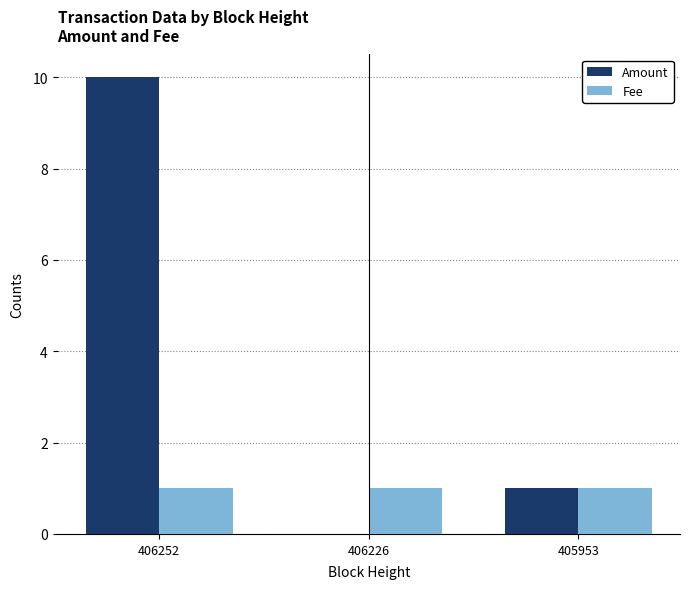

Which series has the largest total across all categories?

Amount